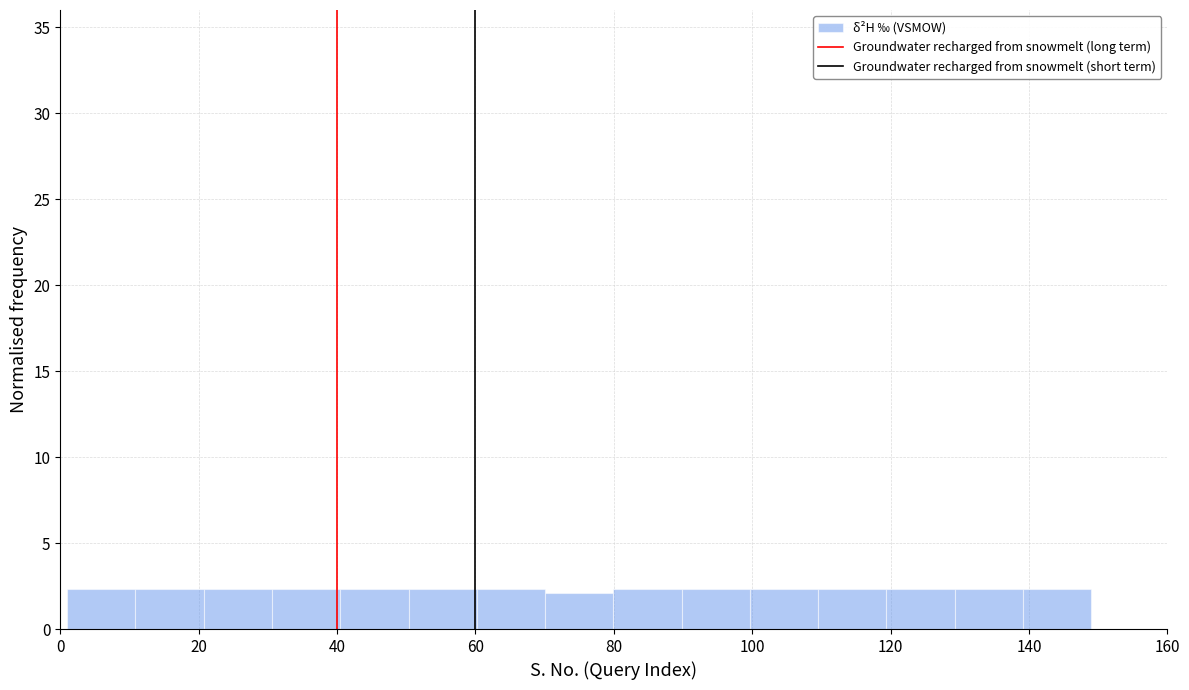

What is the height of the bar covering 30 to 40 on the x-axis? Neither the bar edges nor the heights are printed on the chart, so give them approximately, as read against the axes.

2.5